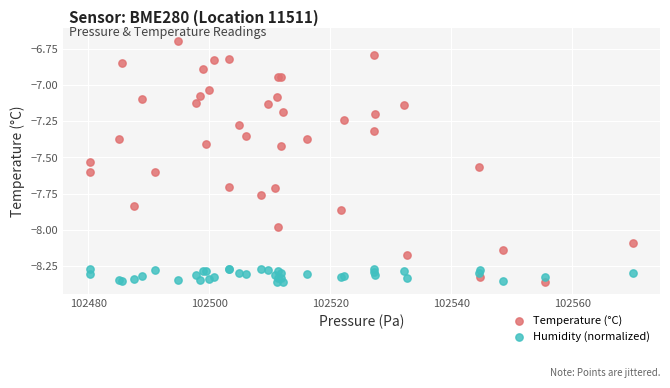

What is the X range (max minus min) for the scatter plot?

89.7